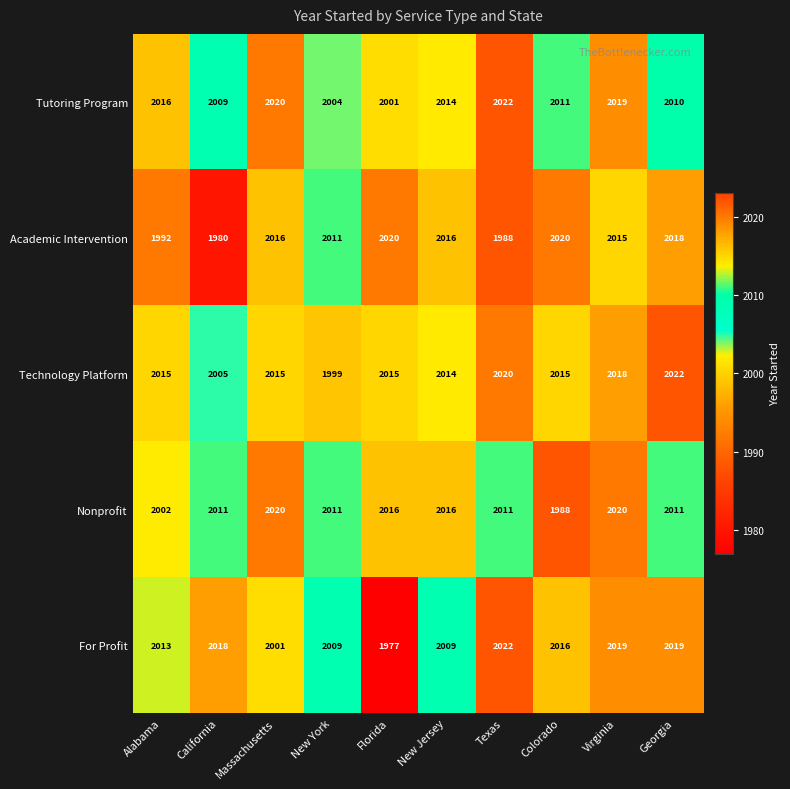

True or false: Nonprofit has a value of 2020 at Massachusetts.

True